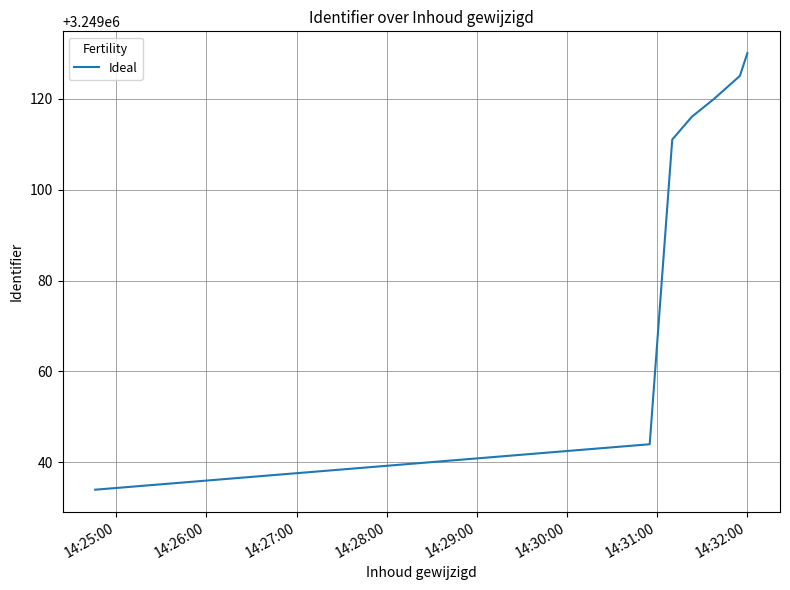

How many lines are shown in the chart?

1